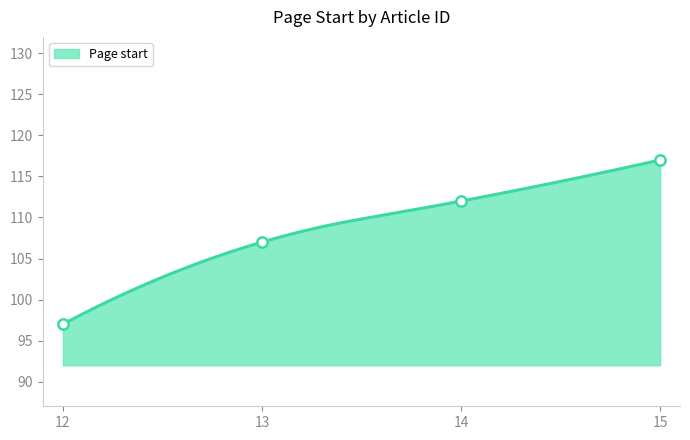

Approximately how many times larger is the value at 13 compared to 15?

0.9